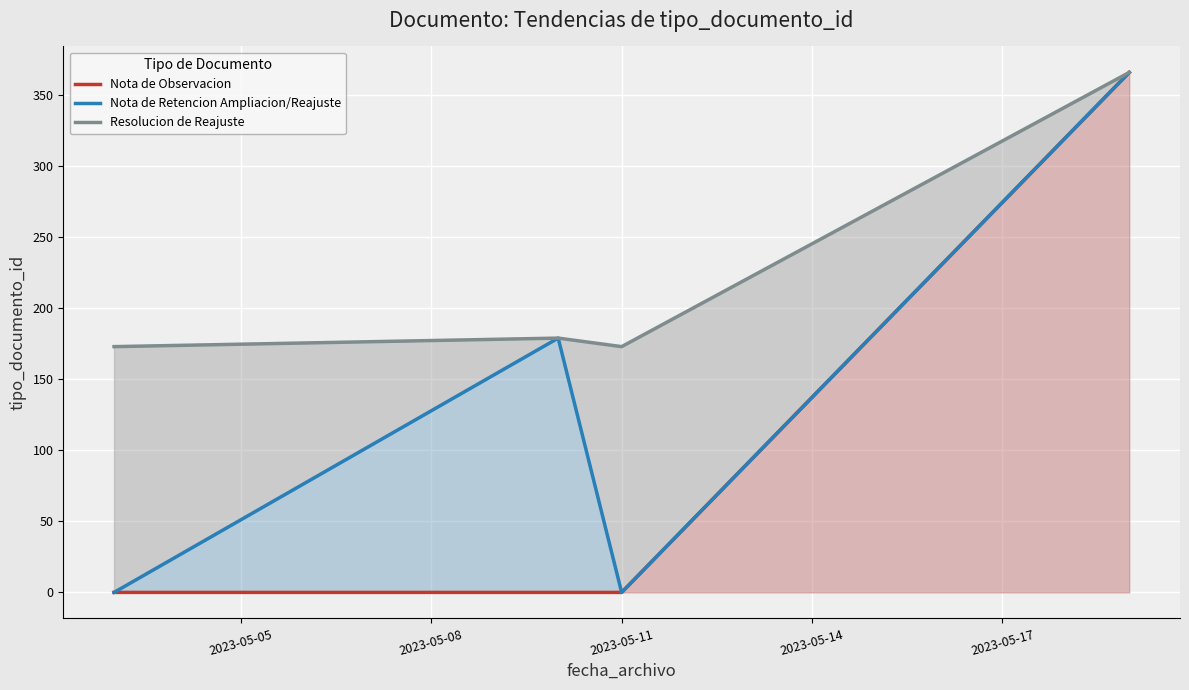

True or false: Resolucion de Reajuste and Nota de Observacion cross at least once.

False